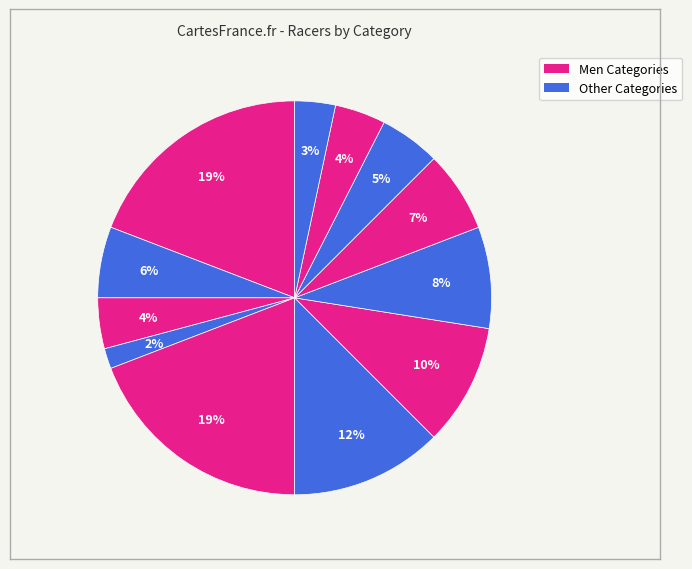

How many segments does this pie chart have?

12